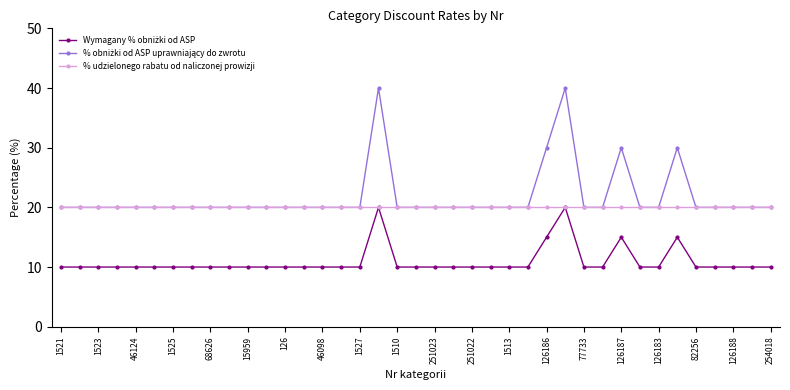

What is the value of the % udzielonego rabatu od naliczonej prowizji point at the 39th from the left?

20